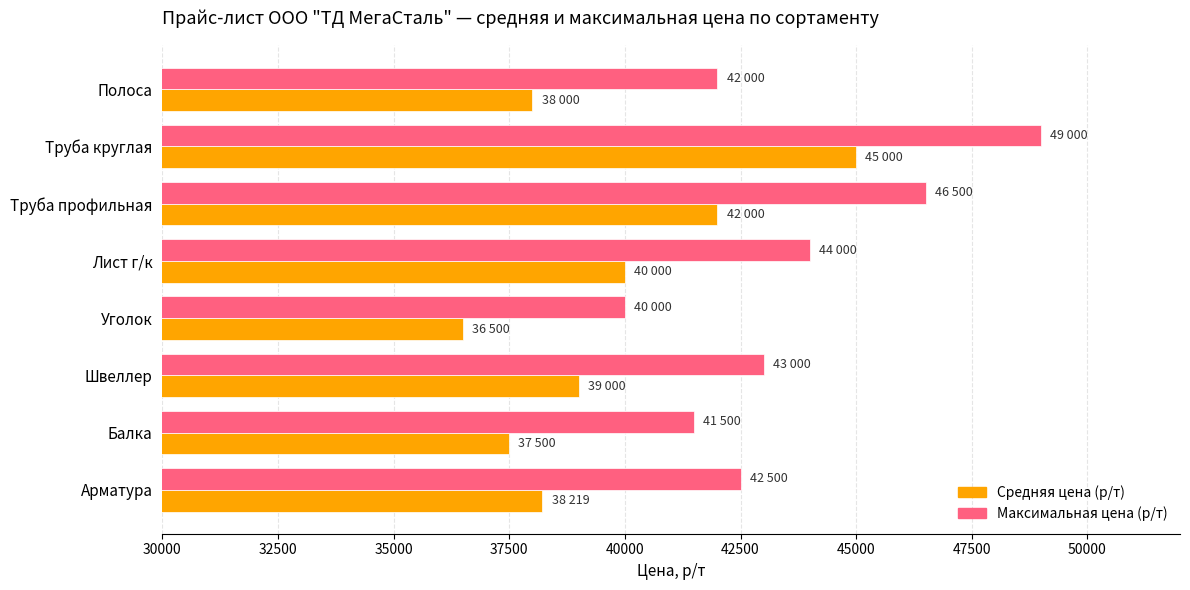

What value does the Максимальная цена (р/т) series have at Уголок?

40000